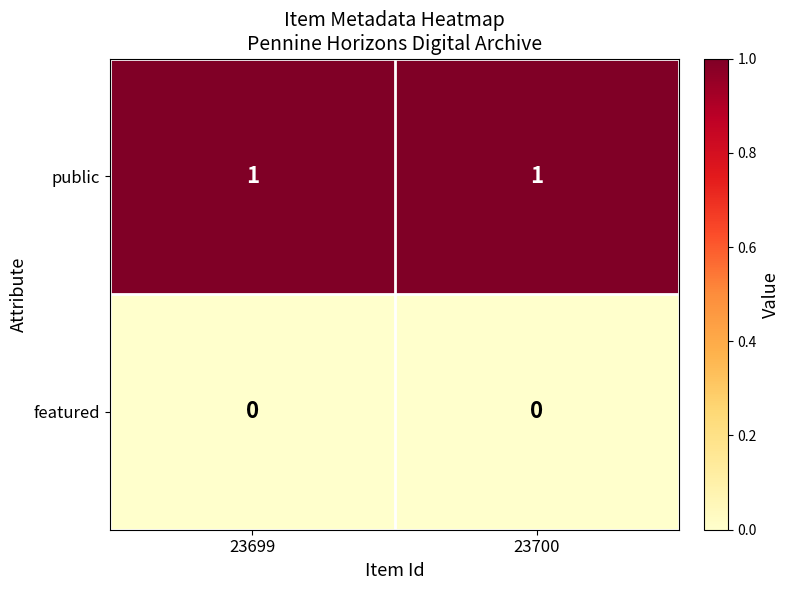

Rank the series at 23700 from highest to lowest value.

public, featured